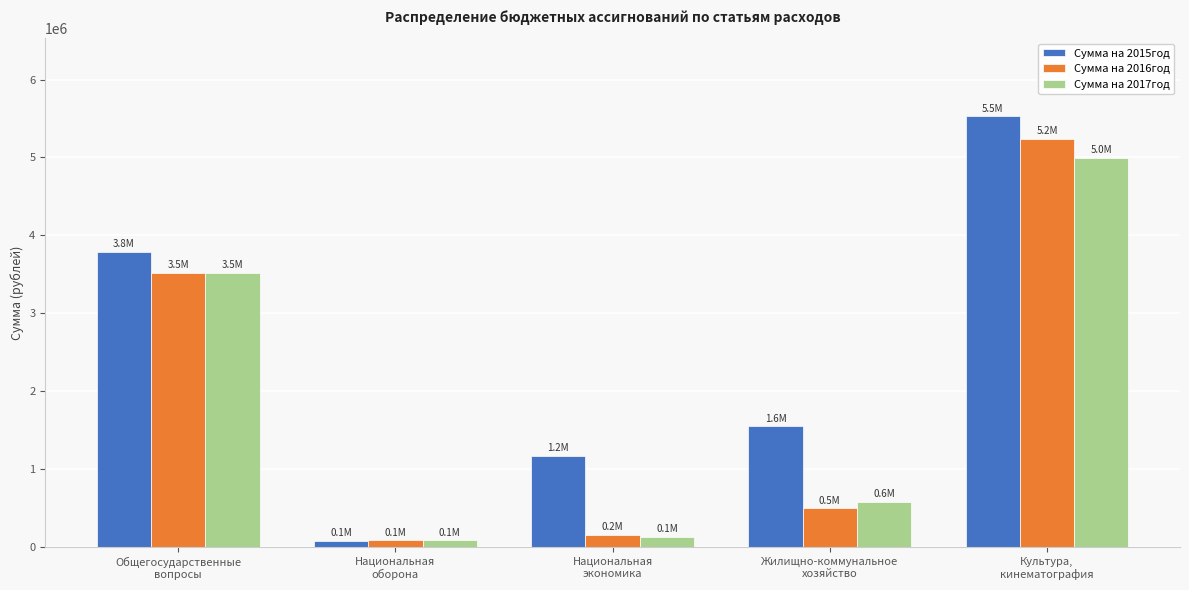

Which series changed the most between Общегосударственные
вопросы and Национальная
оборона?

Сумма на 2015год